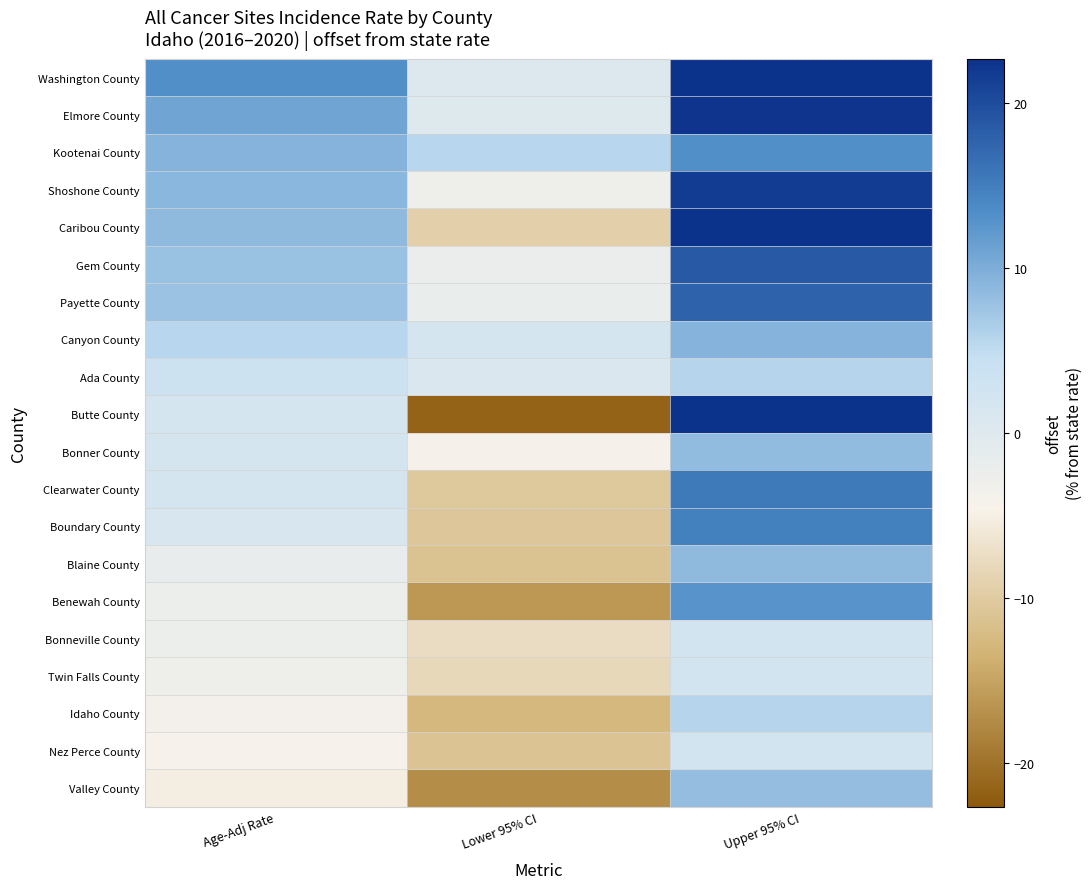

Which series has the largest range (max minus min)?

Butte County